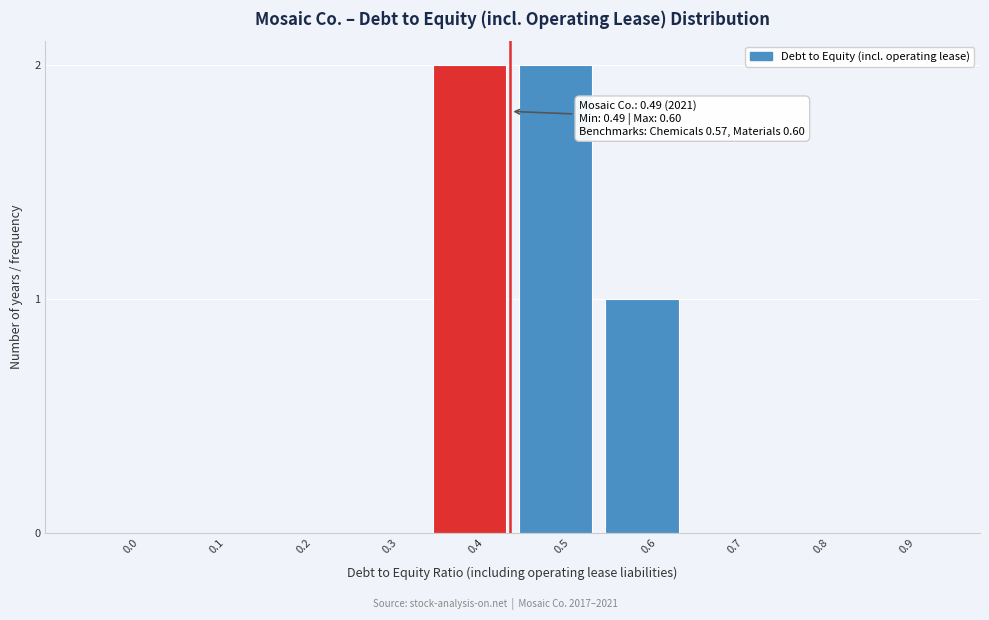

Reading right to left, transcribe all the data shown in this chart.

0.9=0	0.8=0	0.7=0	0.6=1	0.5=2	0.4=2	0.3=0	0.2=0	0.1=0	0.0=0